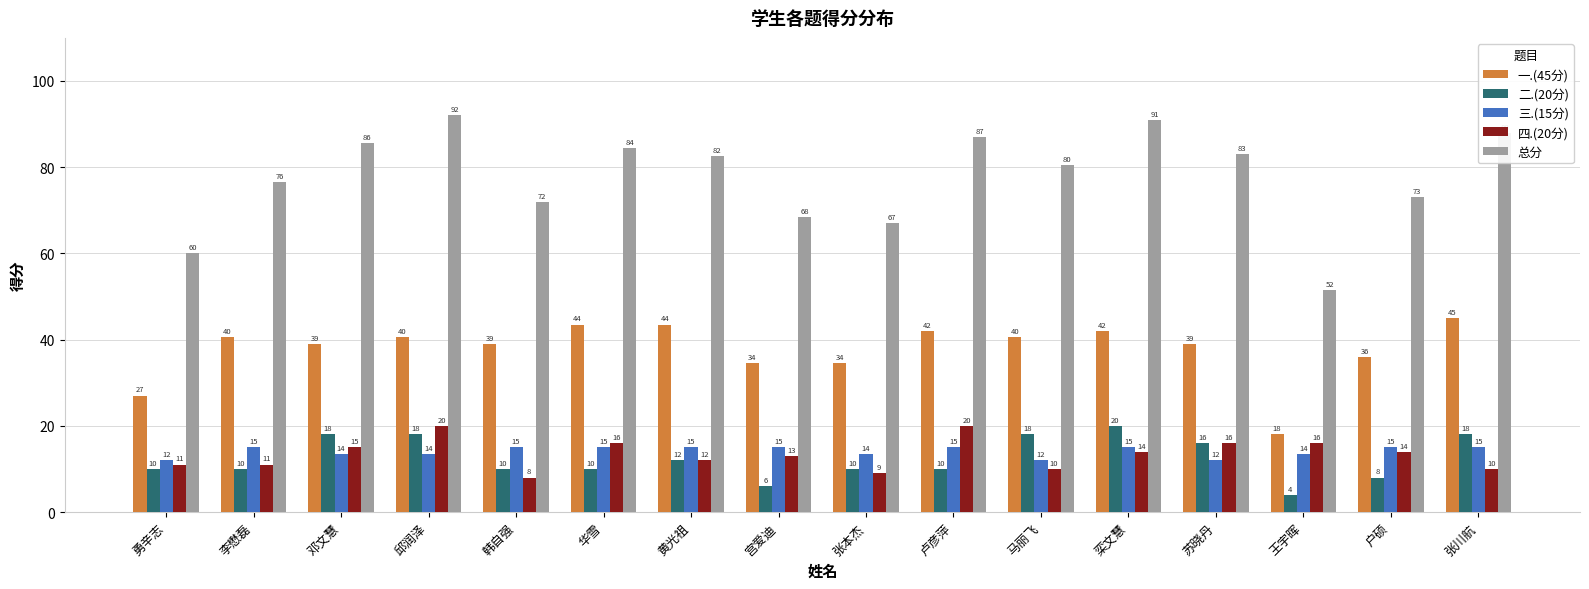

What is the average value of the 三.(15分) series?

14.1